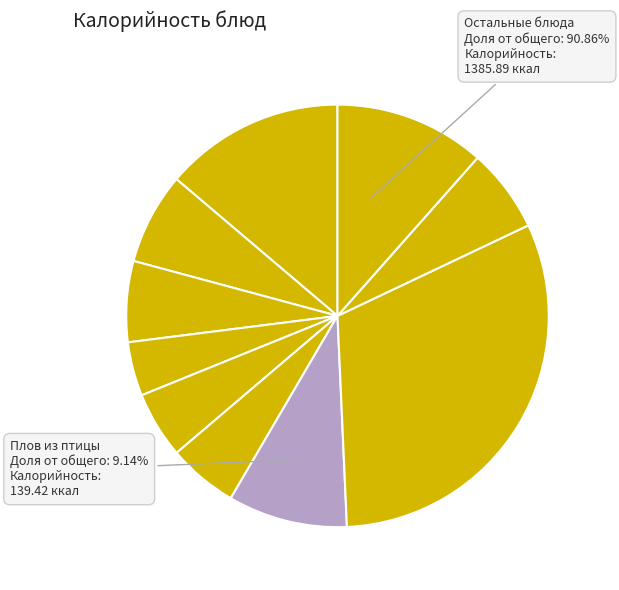

How many segments does this pie chart have?

10